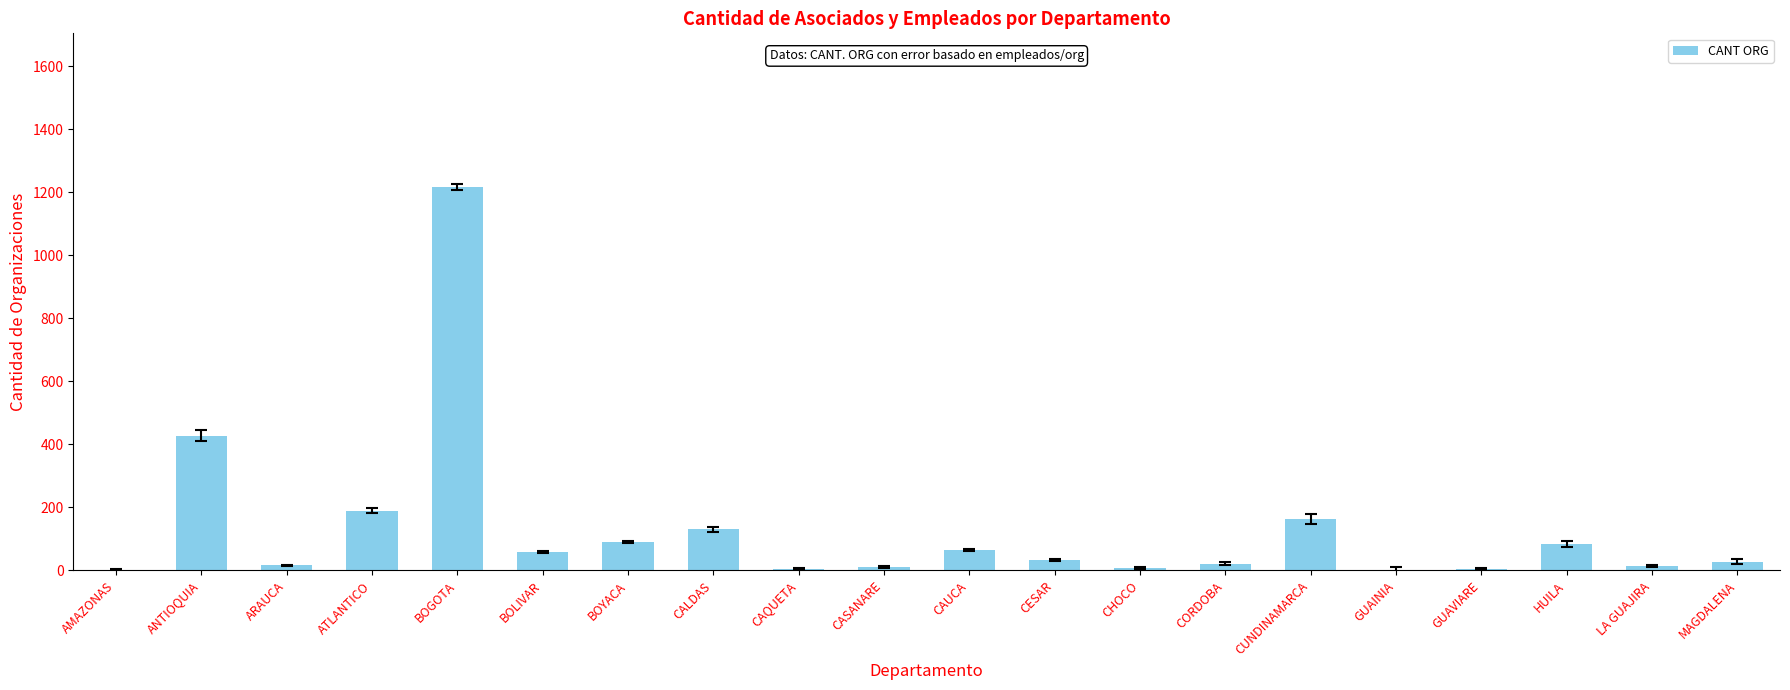

What is the sum of all values?

2574